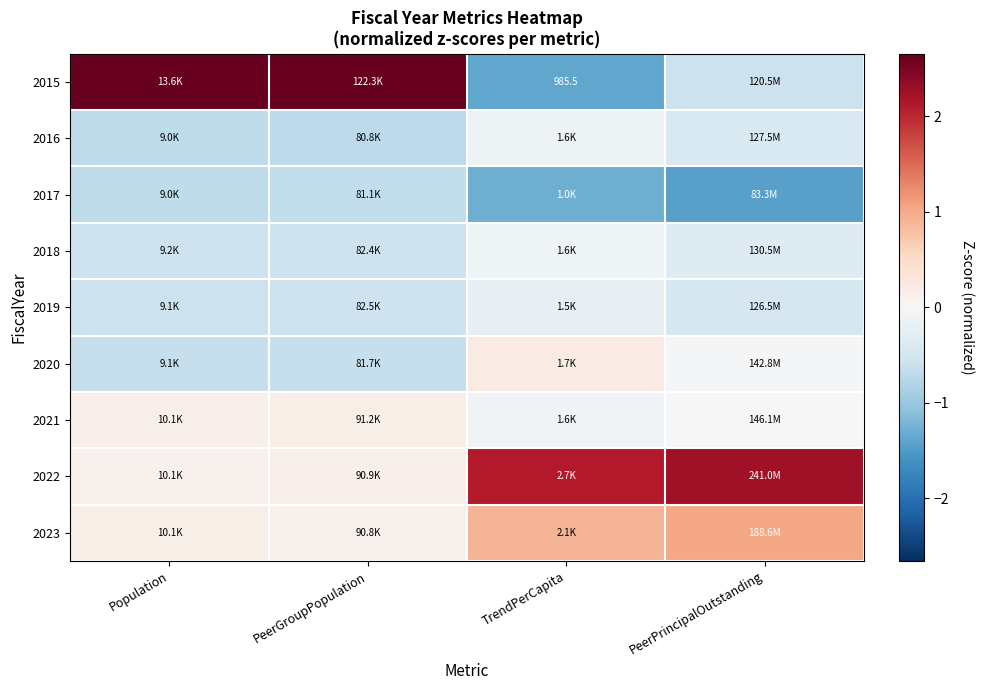

What is the approximate value of 2015 at TrendPerCapita?

-1.4